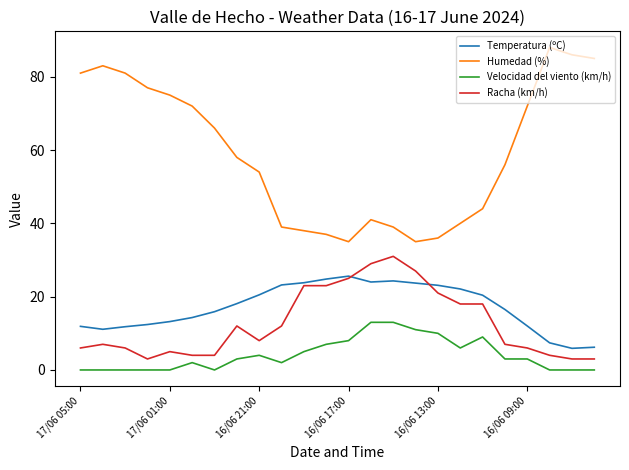

True or false: Velocidad del viento (km/h) has more than 2 points higher than both neighbors.

True